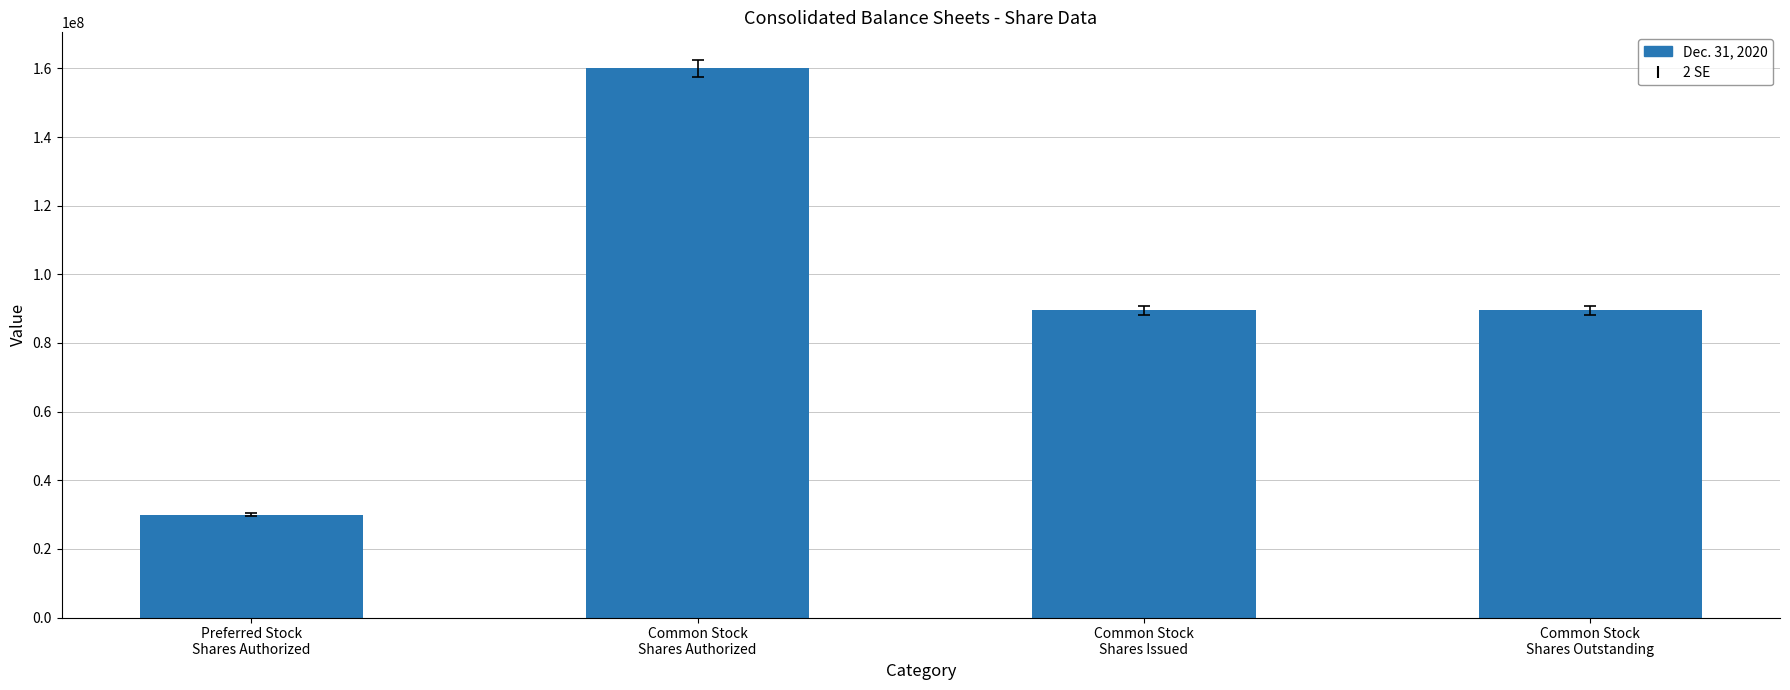

What is the greatest value displayed?

160000000